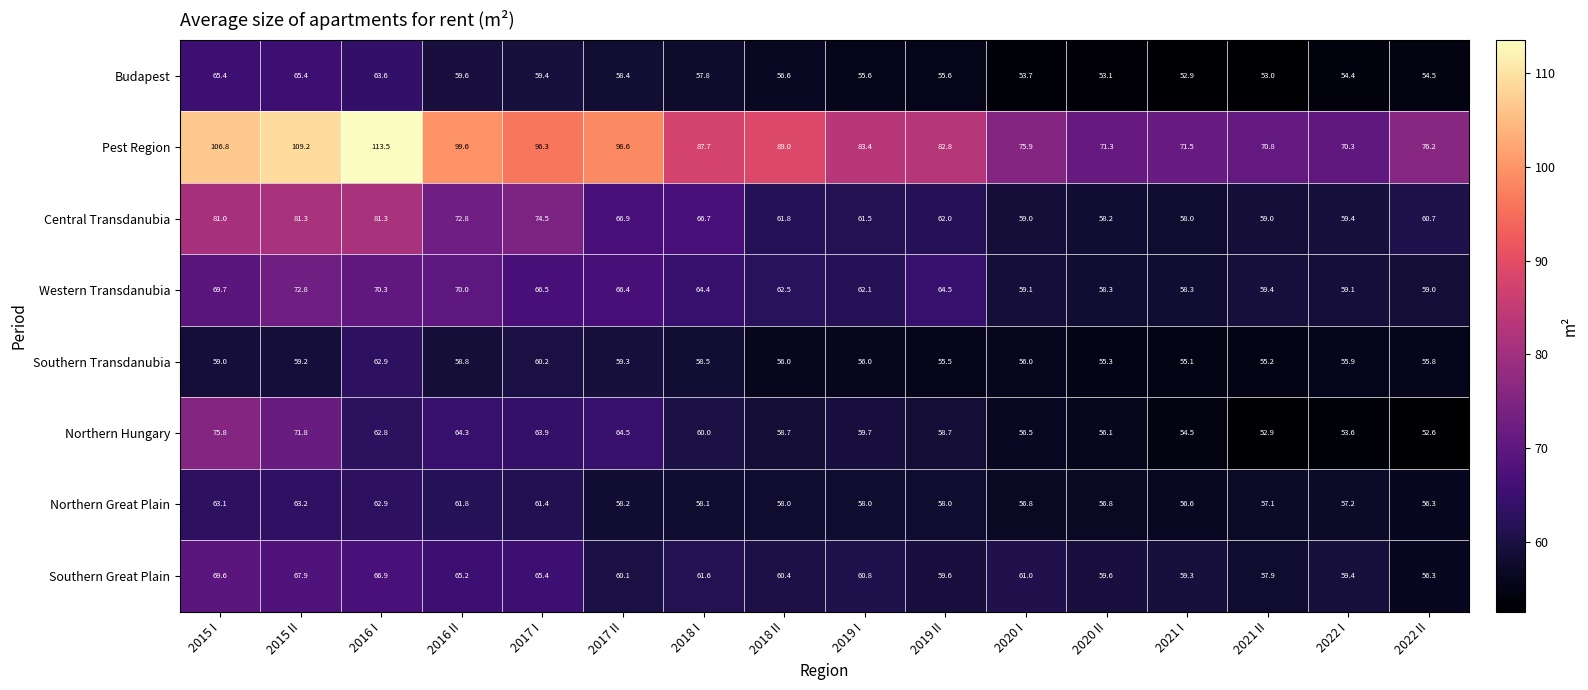

What is the approximate value of Southern Great Plain at 2019 II?

59.6